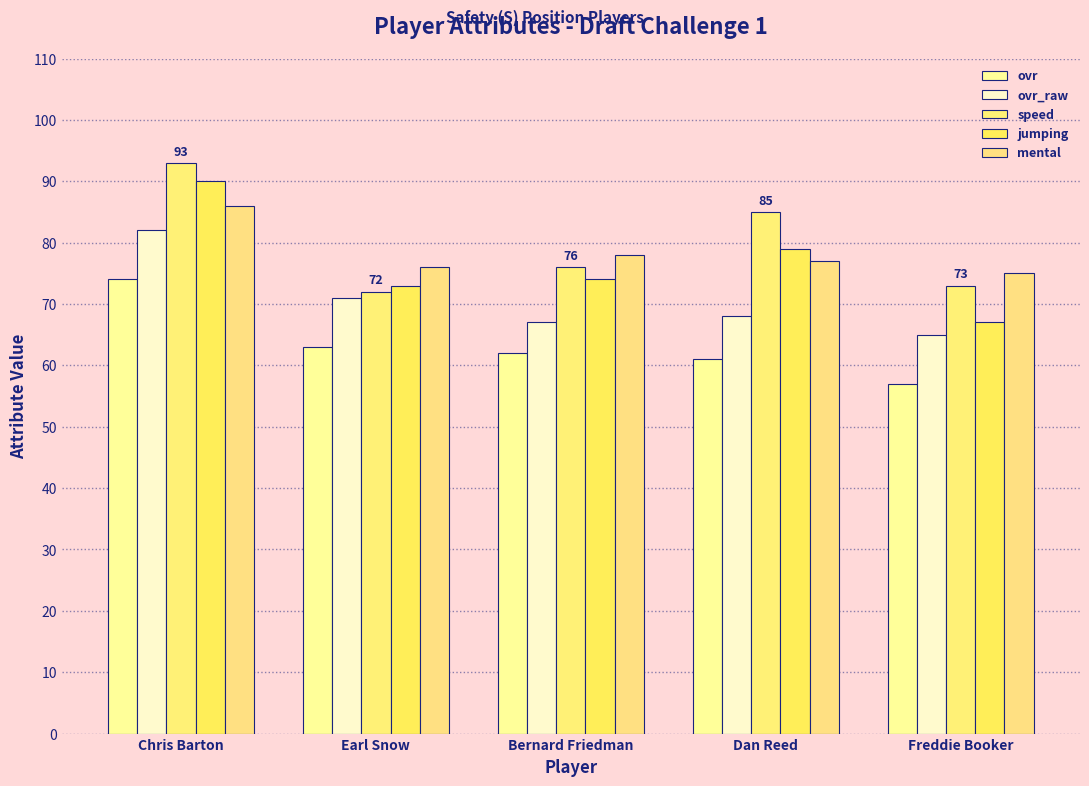

The value of mental at Freddie Booker is 75. True or false?

True